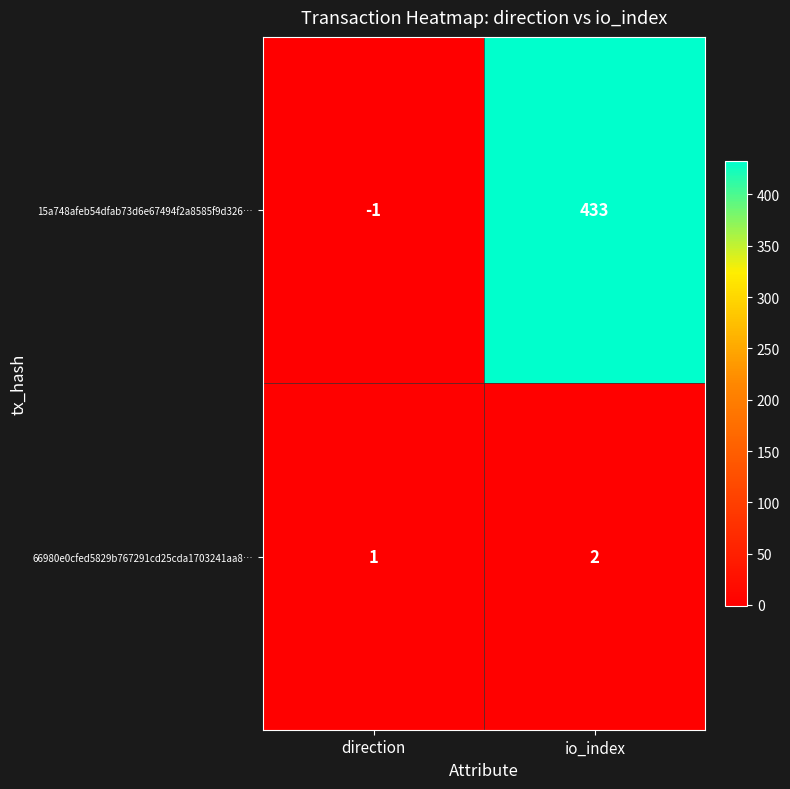

Between direction and io_index, which series saw the biggest shift?

15a748afeb54dfab73d6e67494f2a8585f9d326…